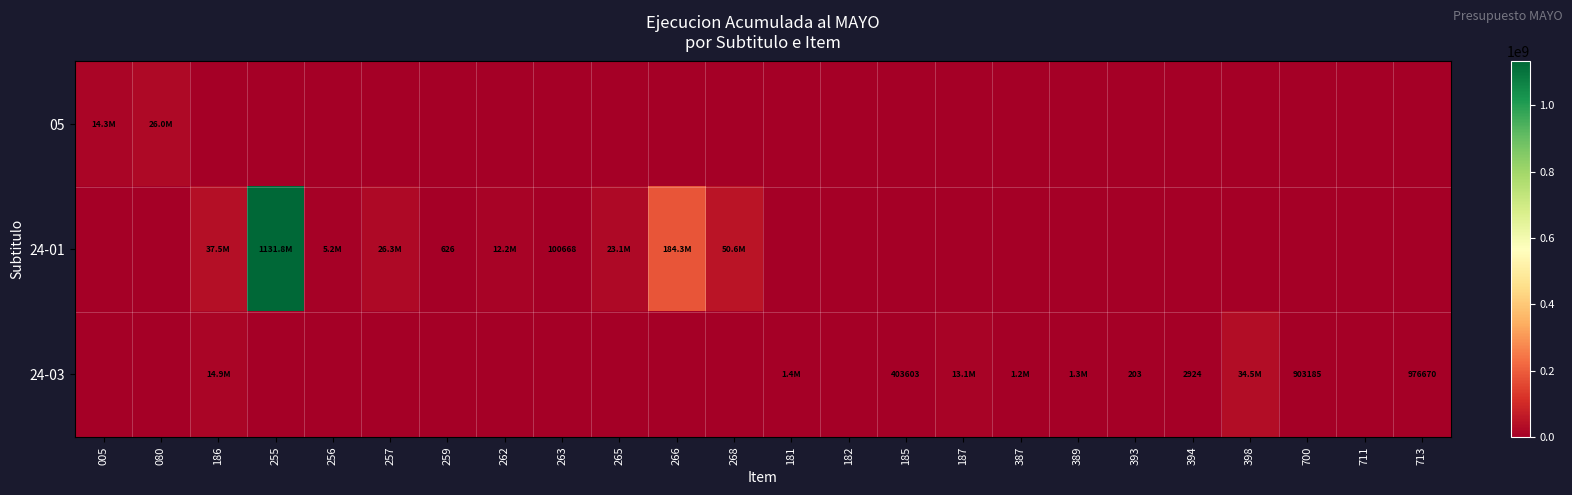

What is the difference between the second highest and second lowest values in the 24-03 series?

14908119